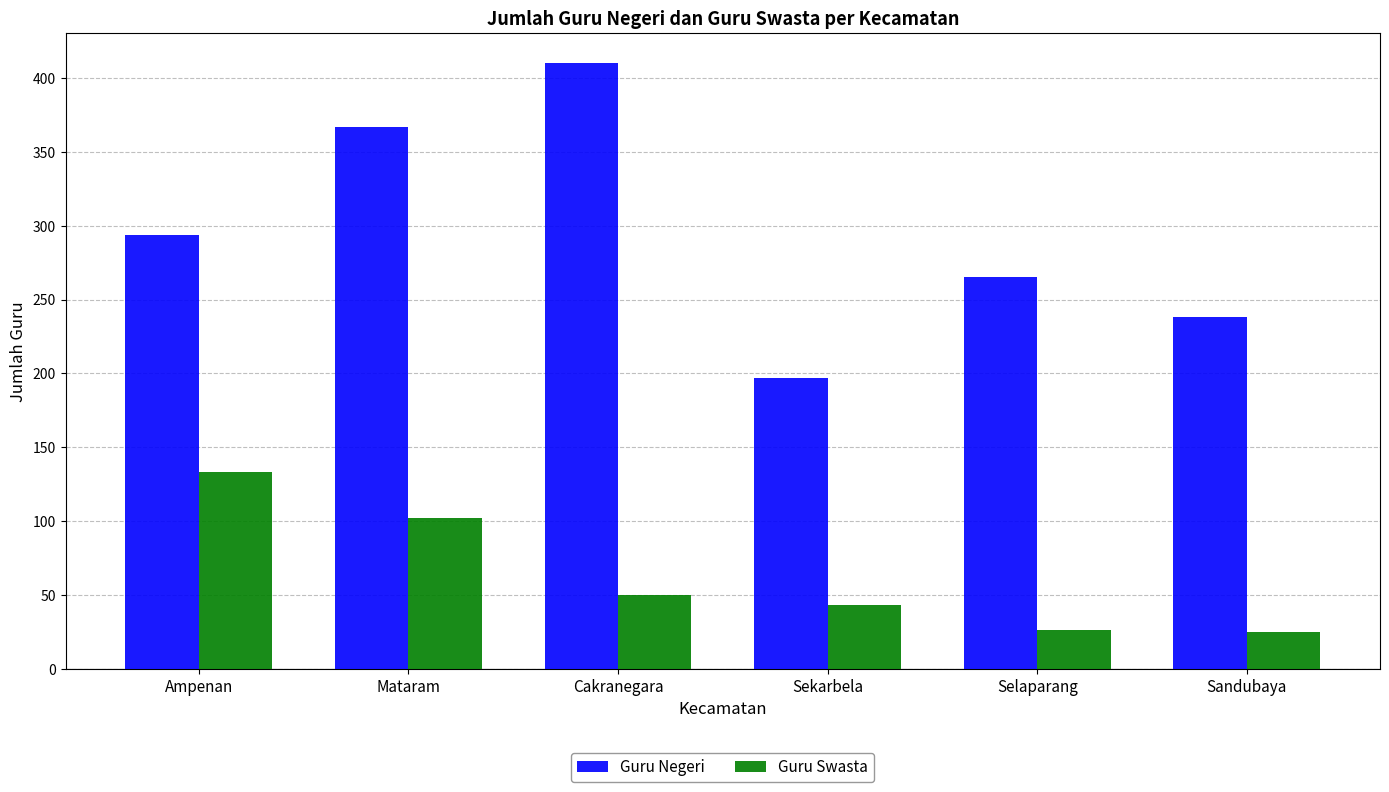

What are all the series names shown in the legend?

Guru Negeri, Guru Swasta